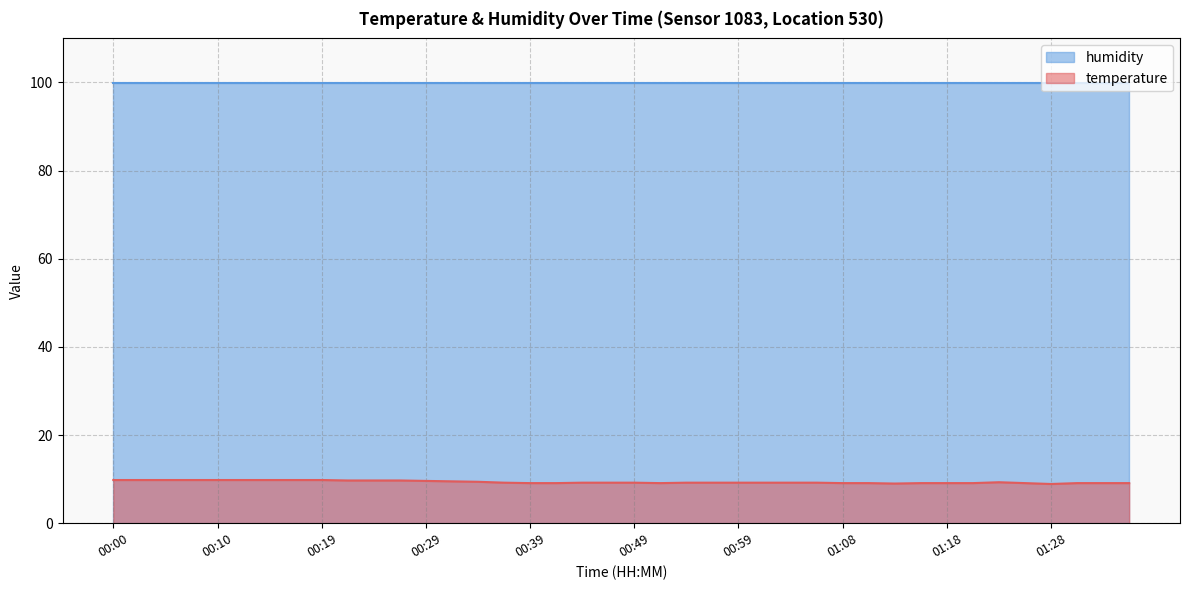

What is the smallest value displayed?

8.9